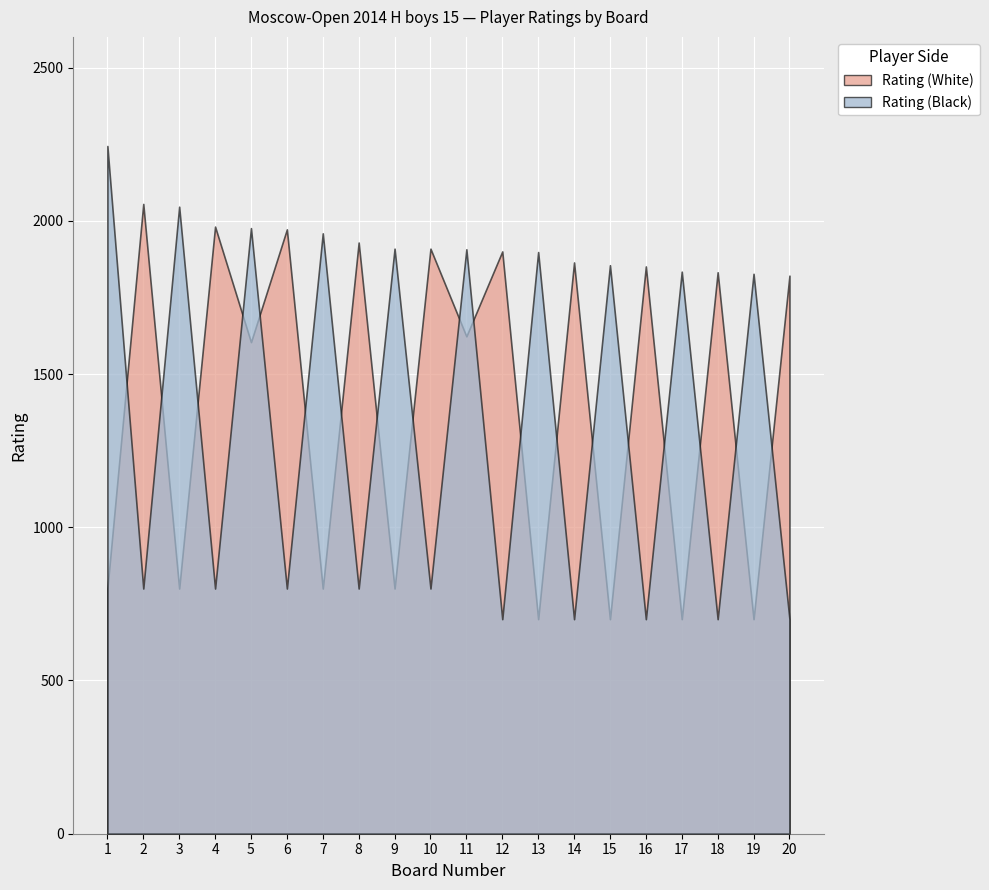

At which category does Rating (White) reach its first local valley?

3